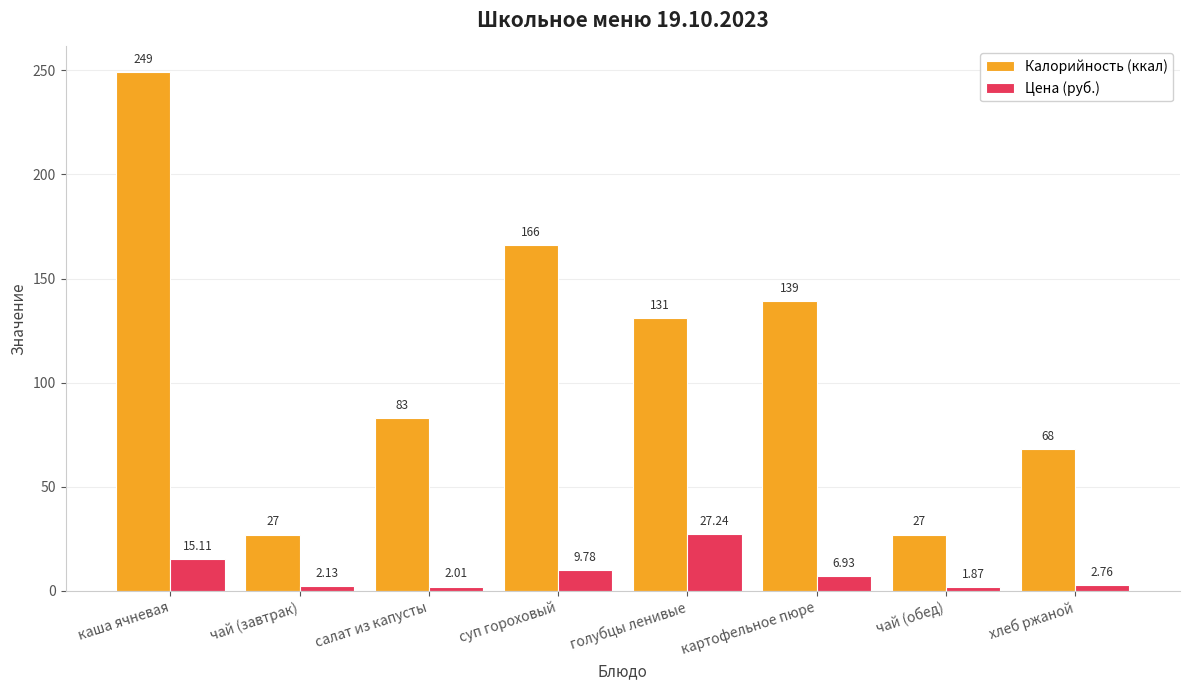

Between каша ячневая and салат из капусты, which series saw the biggest shift?

Калорийность (ккал)